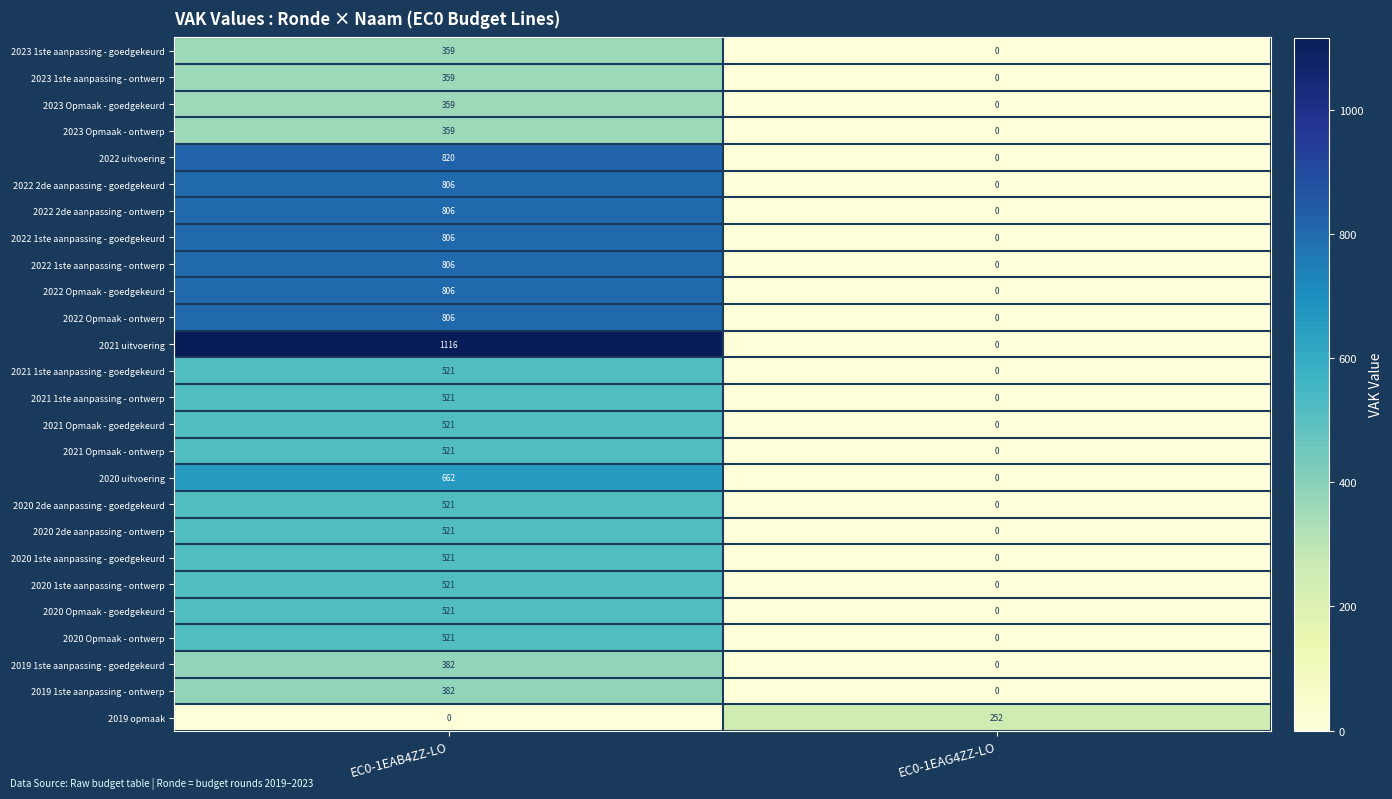

The 2021 1ste aanpassing - goedgekeurd series shows 164 at EC0-1EAG4ZZ-LO. True or false?

False